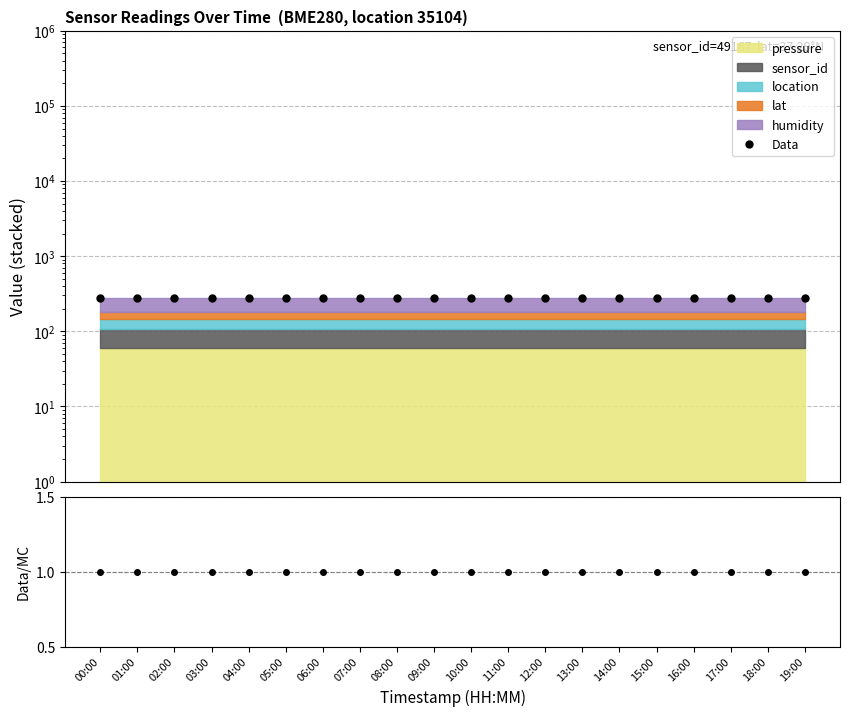

At how many categories does at least one series exceed 147?

20